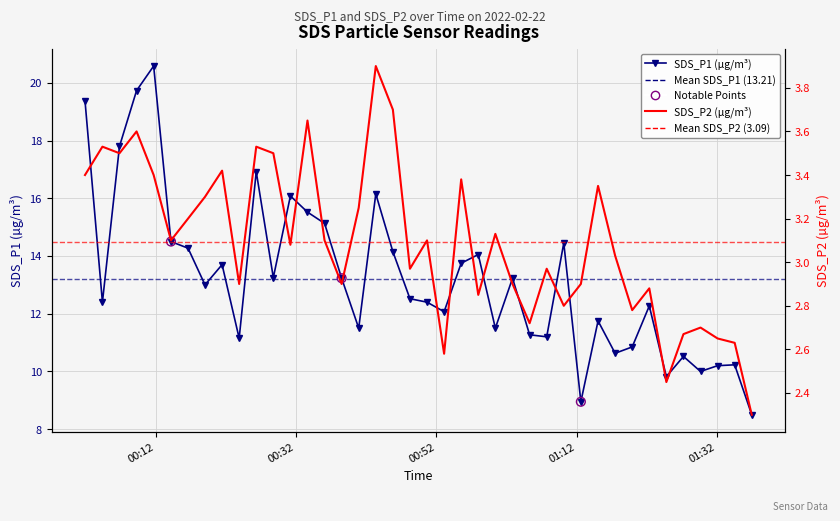

Which series reaches the maximum Y coordinate?

SDS_P1